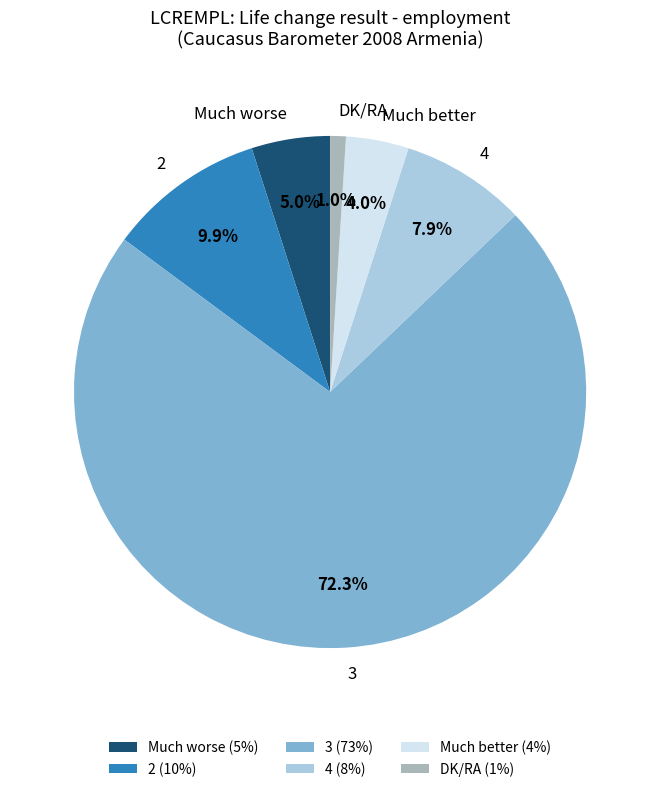

Is the sum of DK/RA and 3 greater than half?

Yes